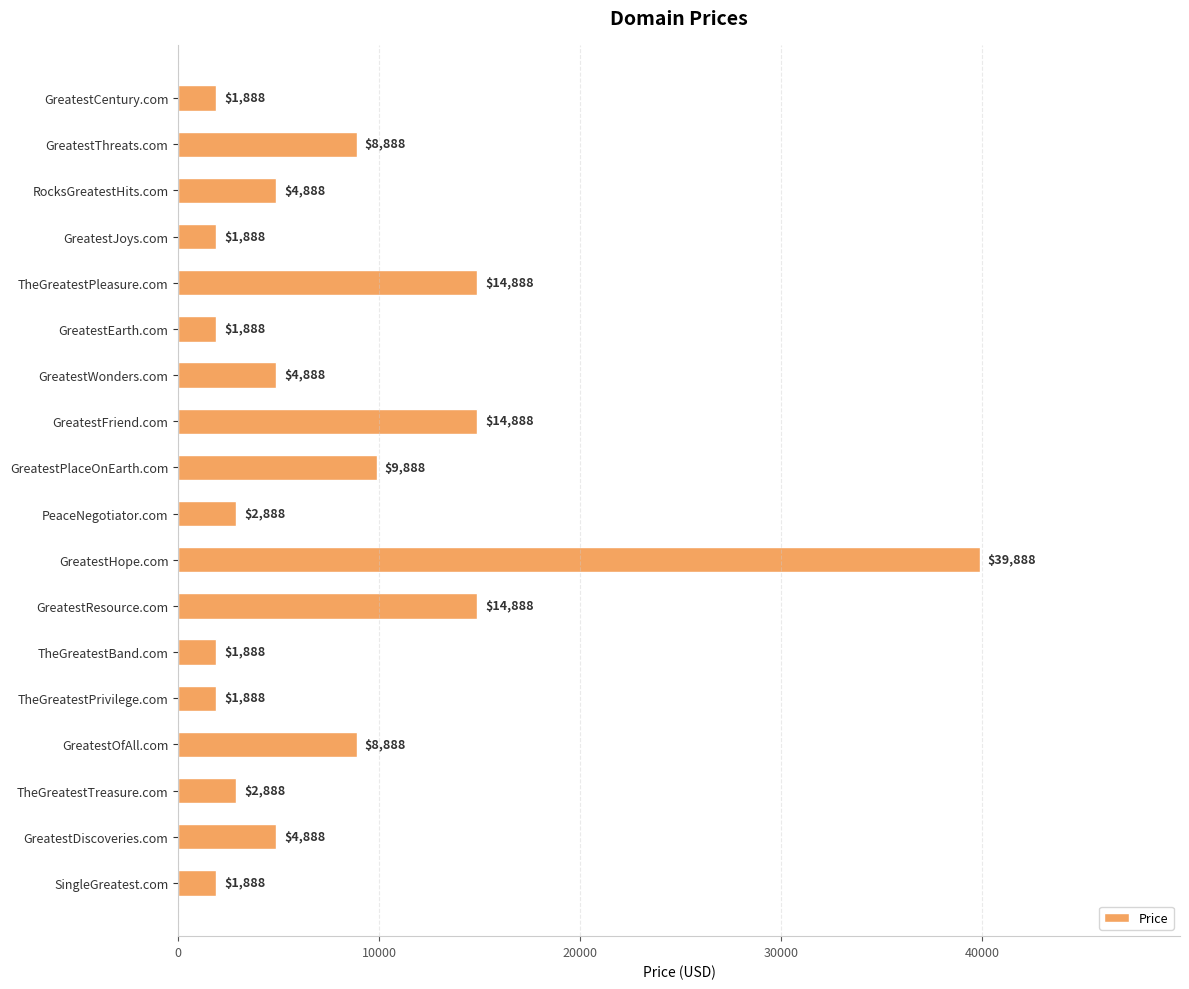

Is it true that the value at GreatestCentury.com is 1888?

True